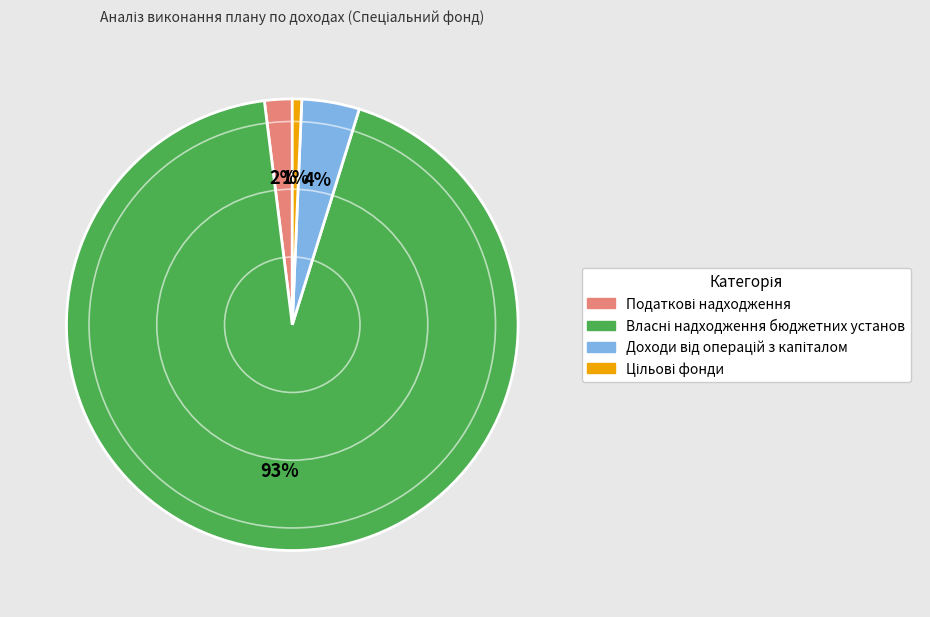

Does any single category account for the majority?

Yes